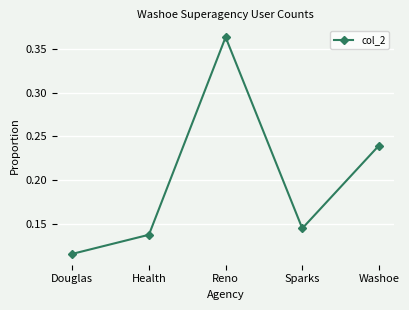

What is the sum of all values?

1.0